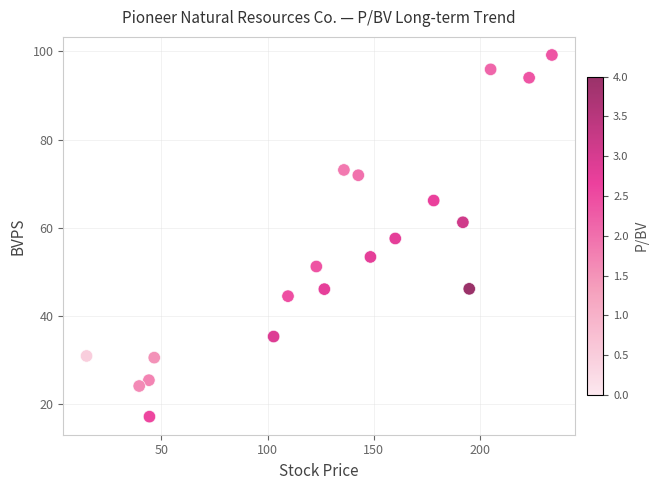

What is the range of X values (max minus min)?

219.1